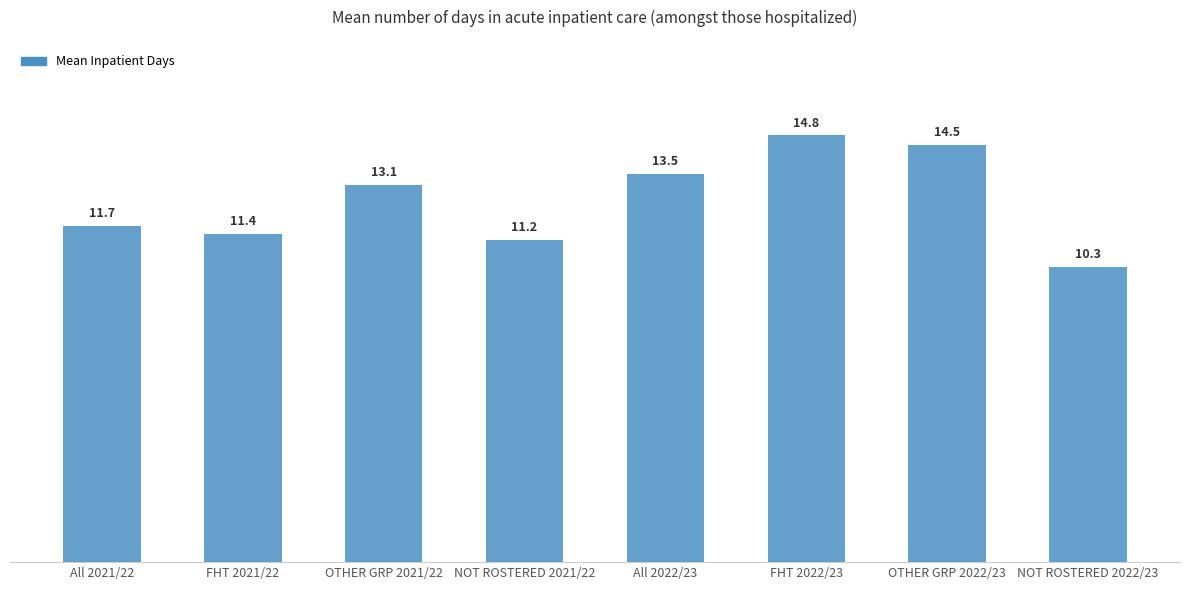

What is the value of the 5th bar from the left?

13.5